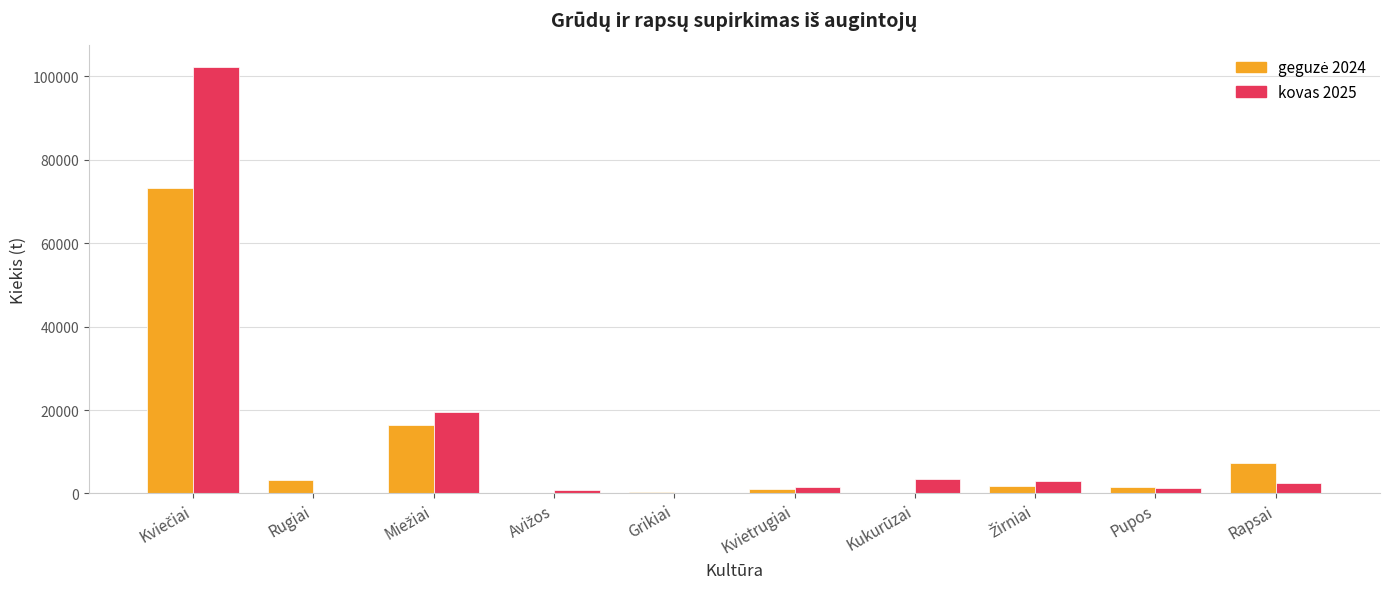

Does the chart contain stacked bars?

No